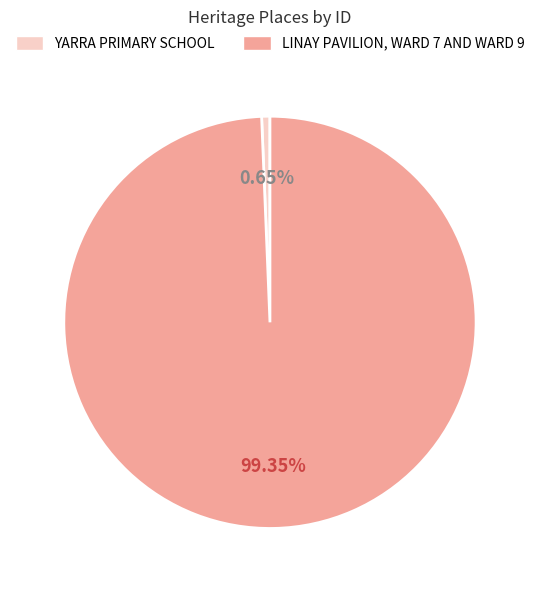

Count the number of slices in the pie.

2